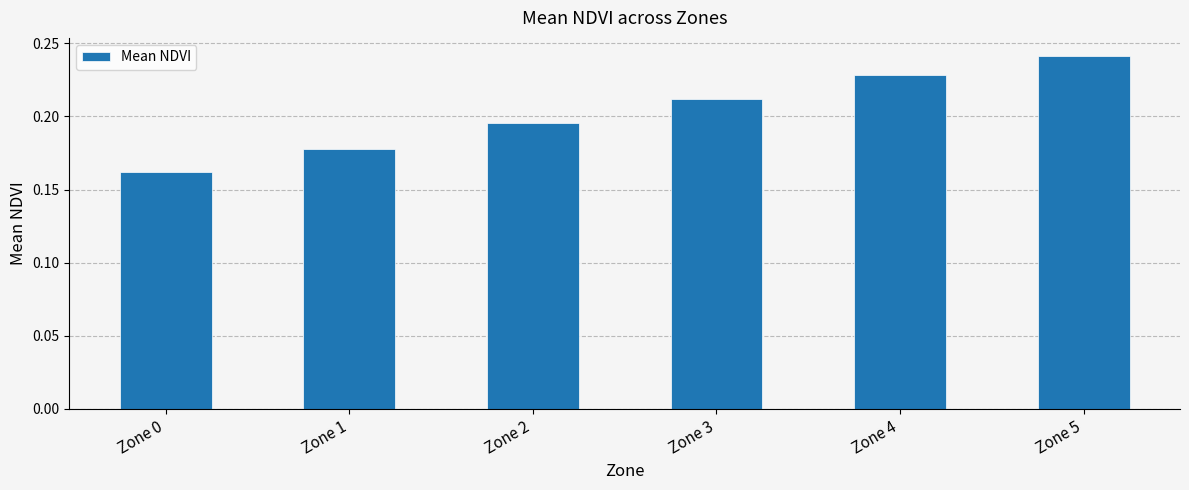

At which label is the value closest to 0?

Zone 0